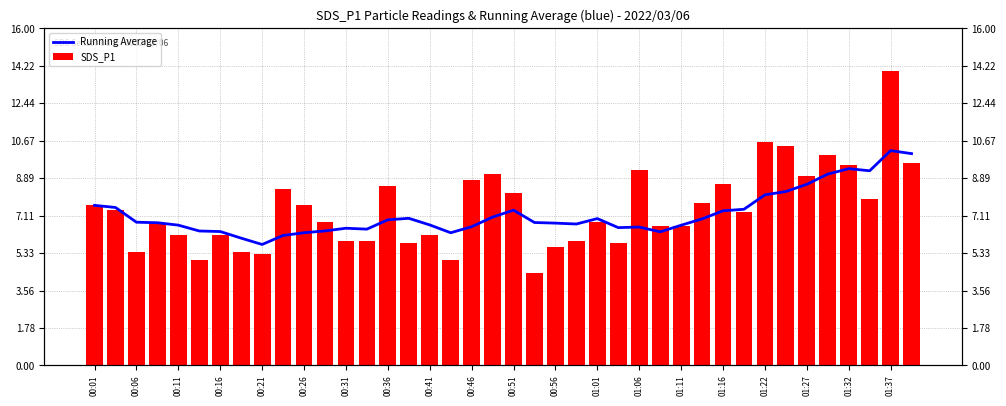

What is the difference between the maximum and second lowest values in the Running Average series?

4.2